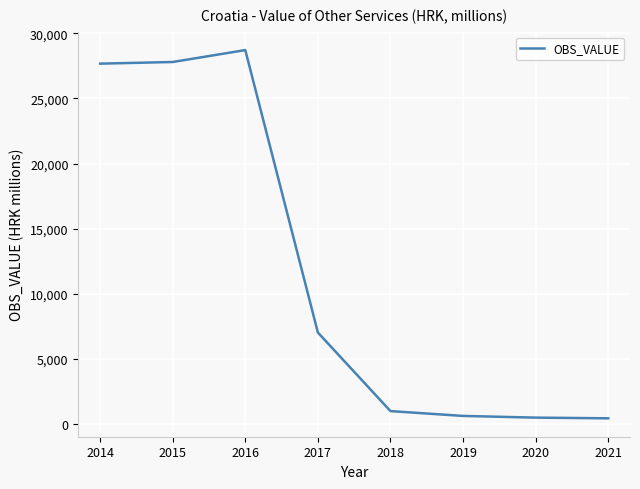

True or false: the data has more than 0 interior local peaks.

True